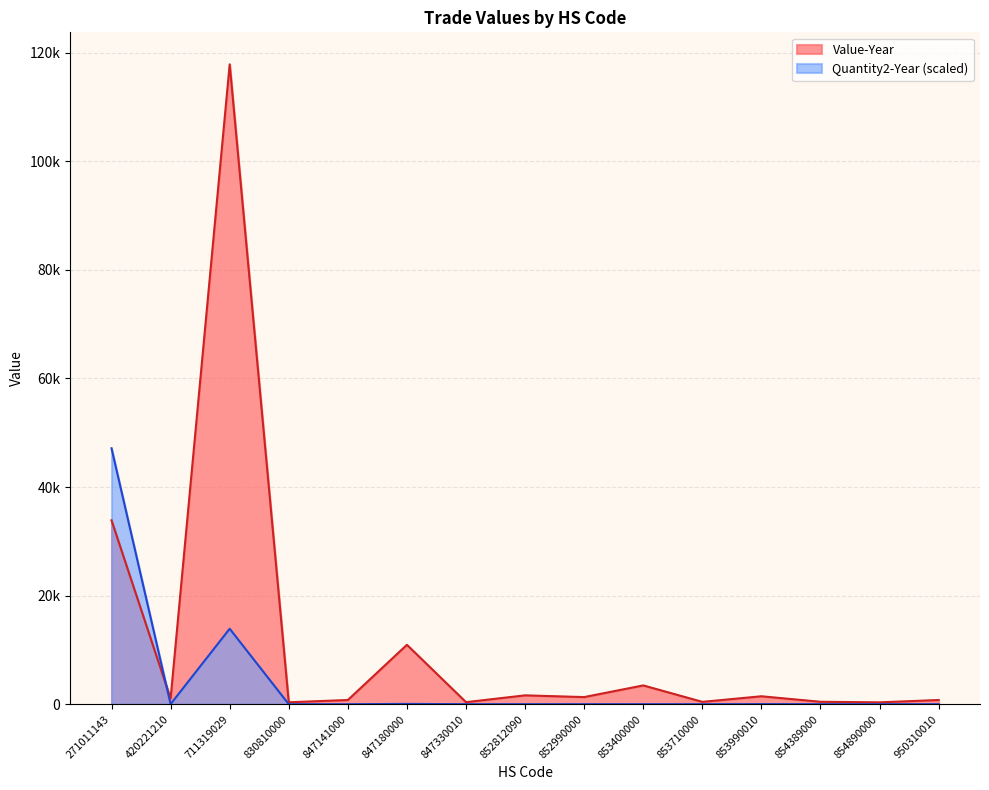

What is the value of the Quantity2-Year point at the 10th from the left?

2.0